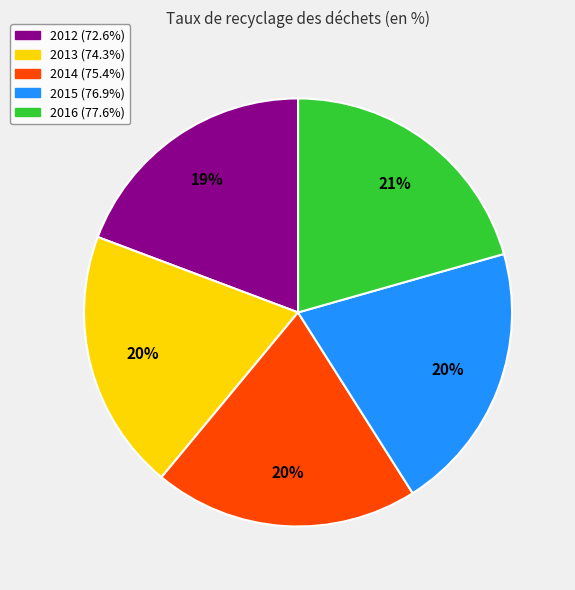

Is 2012 the majority of the pie?

No